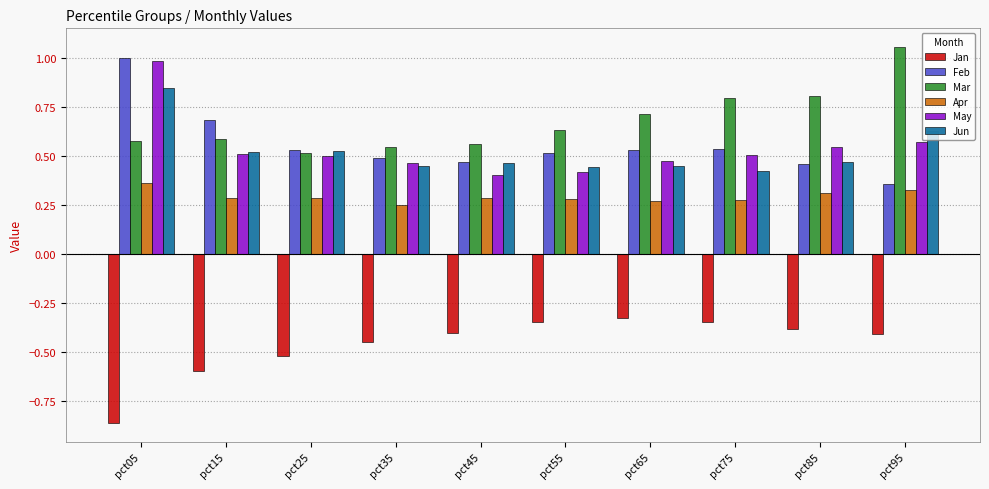

At which label is Mar closest to 0?

pct25